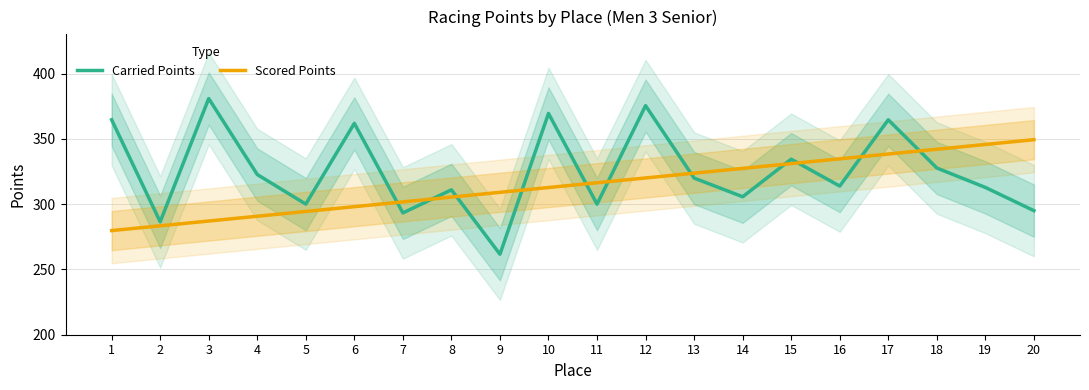

Does the chart display data point markers on the line(s)?

No